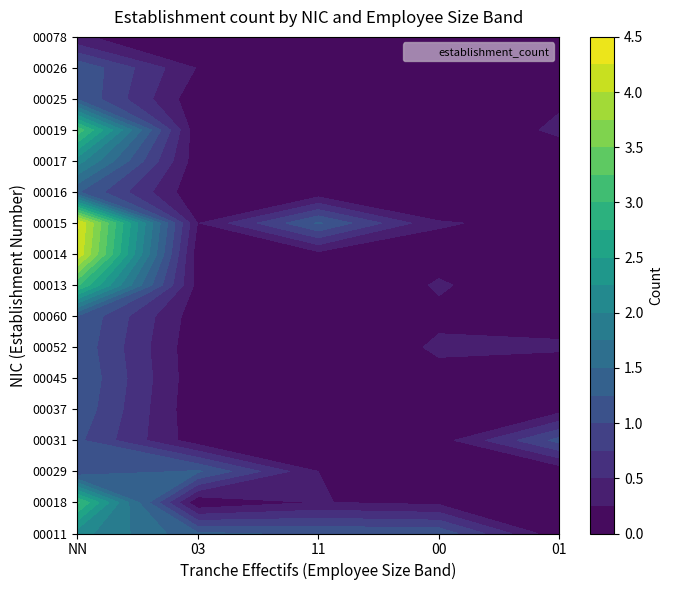

Reading left to right, list all the values displayed in this chart.

00011: NN=2	03=1	11=1	00=1	01=0
00018: NN=3	03=0	11=0	00=0	01=0
00029: NN=1	03=1	11=0	00=0	01=0
00031: NN=1	03=0	11=0	00=0	01=1
00037: NN=1	03=0	11=0	00=0	01=0
00045: NN=1	03=0	11=0	00=0	01=0
00052: NN=1	03=0	11=0	00=0	01=0
00060: NN=1	03=0	11=0	00=0	01=0
00013: NN=3	03=0	11=0	00=0	01=0
00014: NN=4	03=0	11=0	00=0	01=0
00015: NN=4	03=0	11=1	00=0	01=0
00016: NN=1	03=0	11=0	00=0	01=0
00017: NN=2	03=0	11=0	00=0	01=0
00019: NN=3	03=0	11=0	00=0	01=0
00025: NN=1	03=0	11=0	00=0	01=0
00026: NN=1	03=0	11=0	00=0	01=0
00078: NN=0	03=0	11=0	00=0	01=0